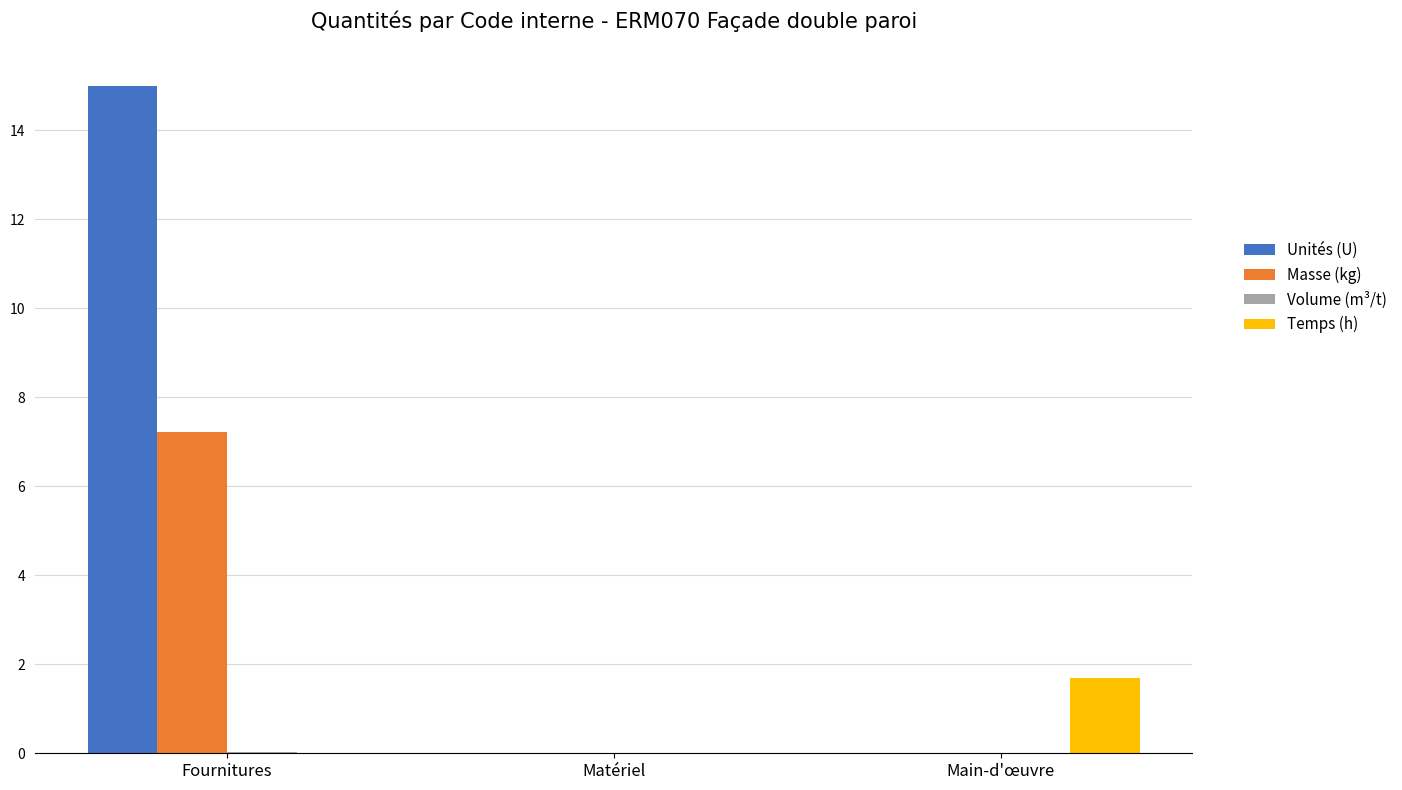

What is the sum of all Masse (kg) values?

7.2